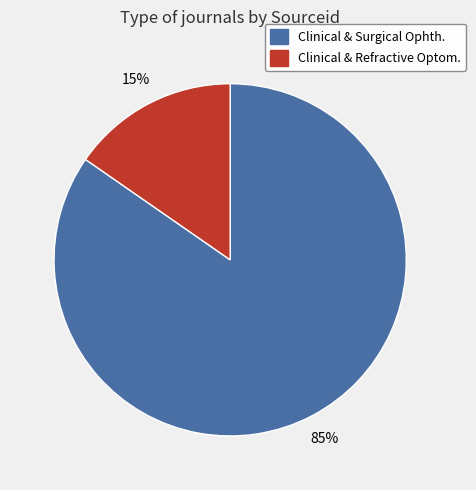

To the nearest percent, what is the average slice percentage?

50%